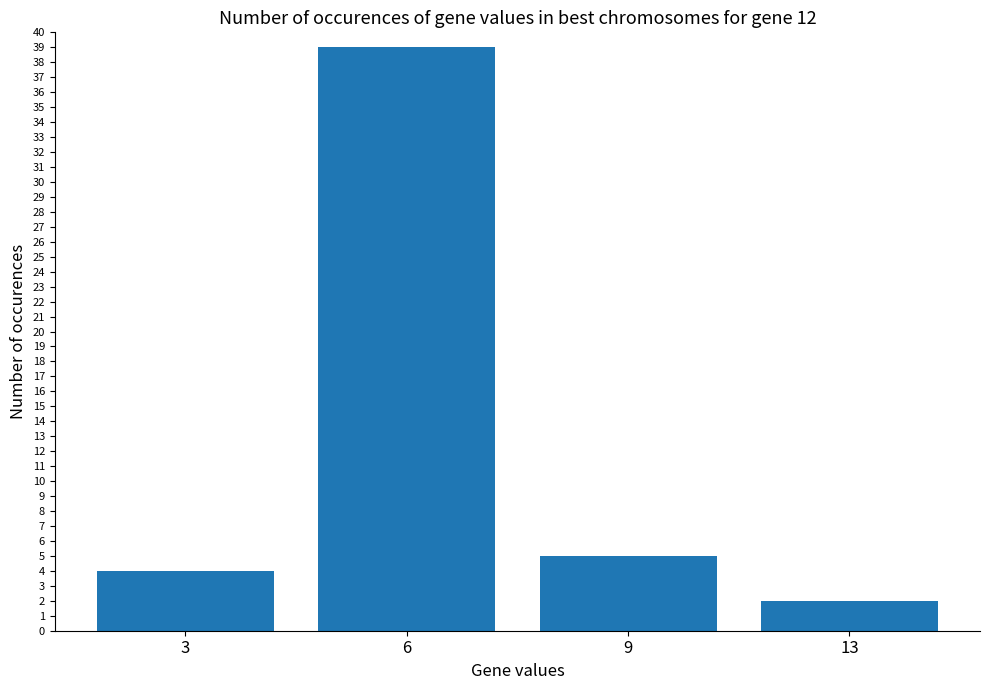

What is the value of the 4th bar from the left?

2